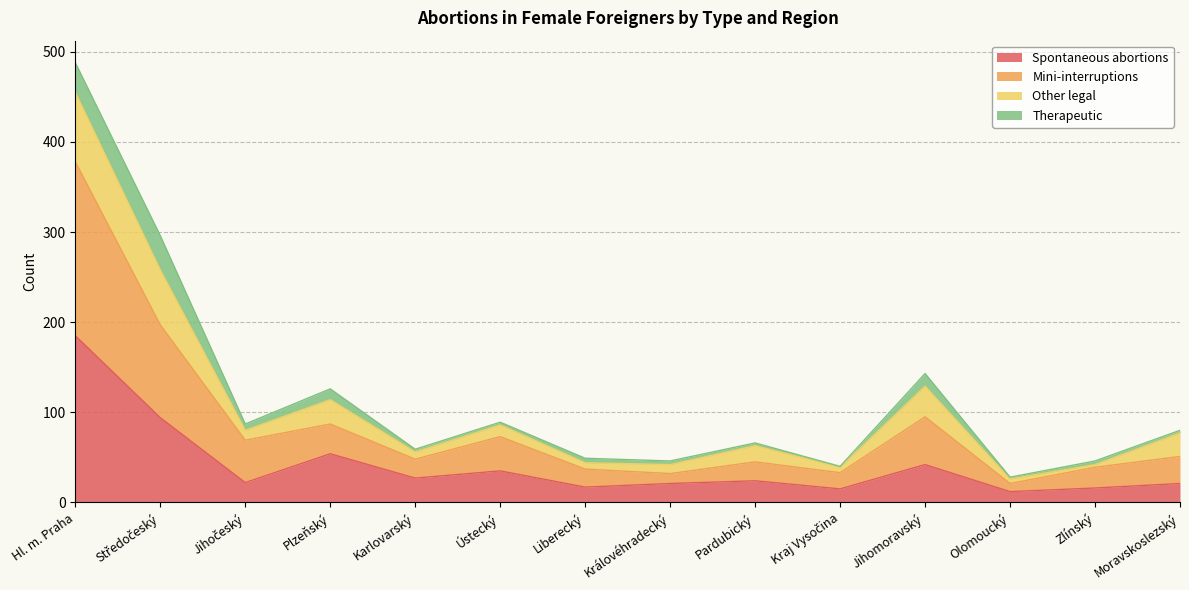

What value does the Spontaneous abortions series have at Olomoucký?

12